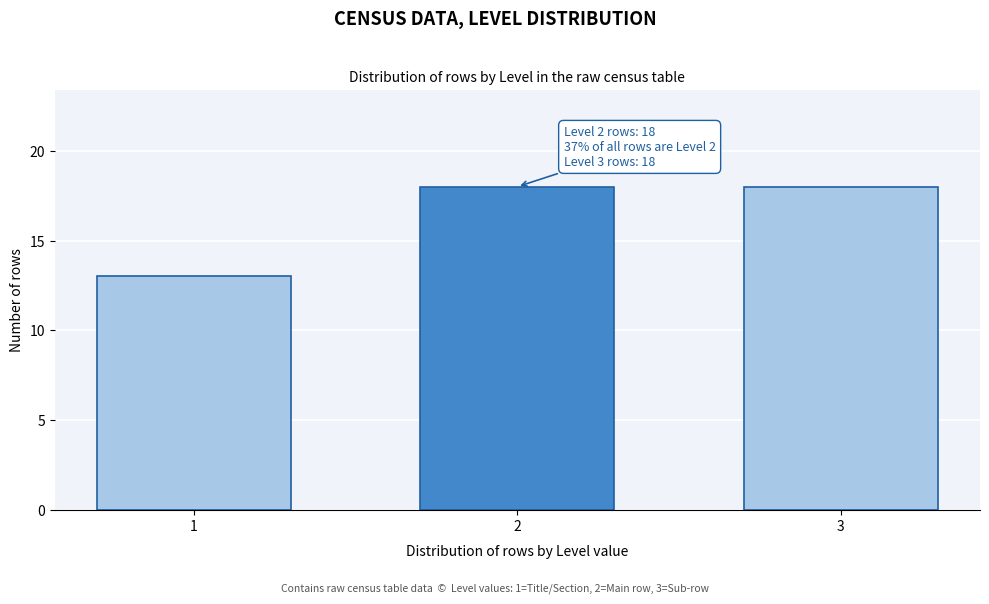

Reading left to right, list all the values displayed in this chart.

1=13	2=18	3=18